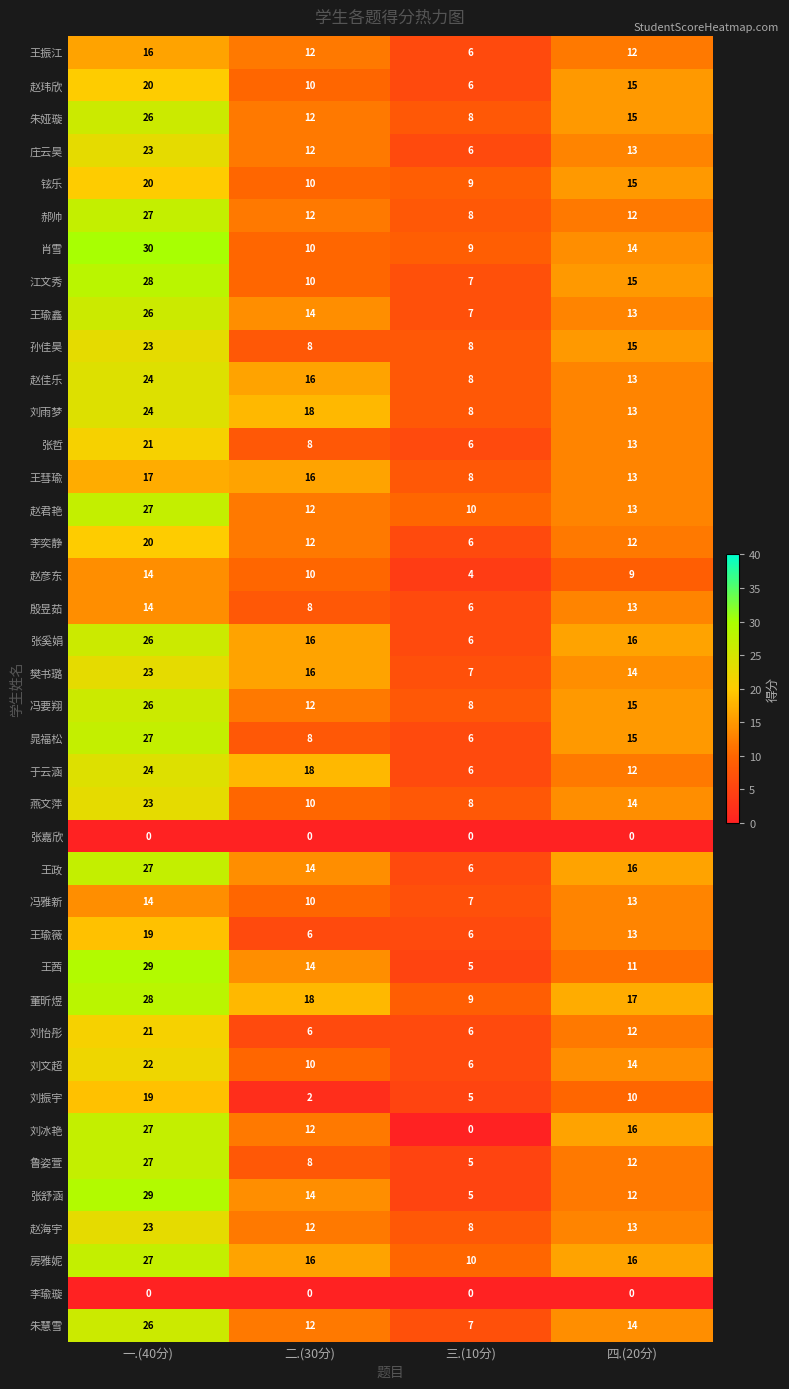

Rank the categories by 冯要翔 value from highest to lowest.

一.(40分), 四.(20分), 二.(30分), 三.(10分)